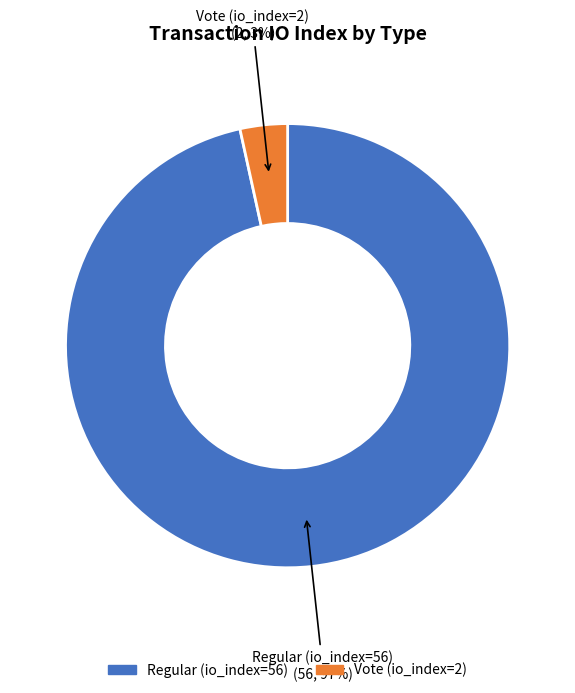

Count the number of slices in the pie.

2